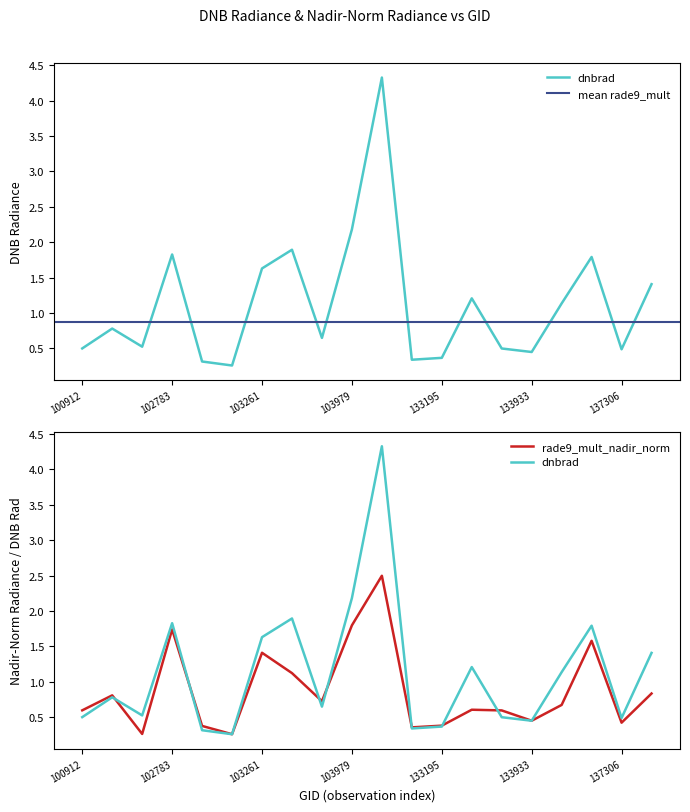

The dnbrad series shows 1.1 at 134479. True or false?

True